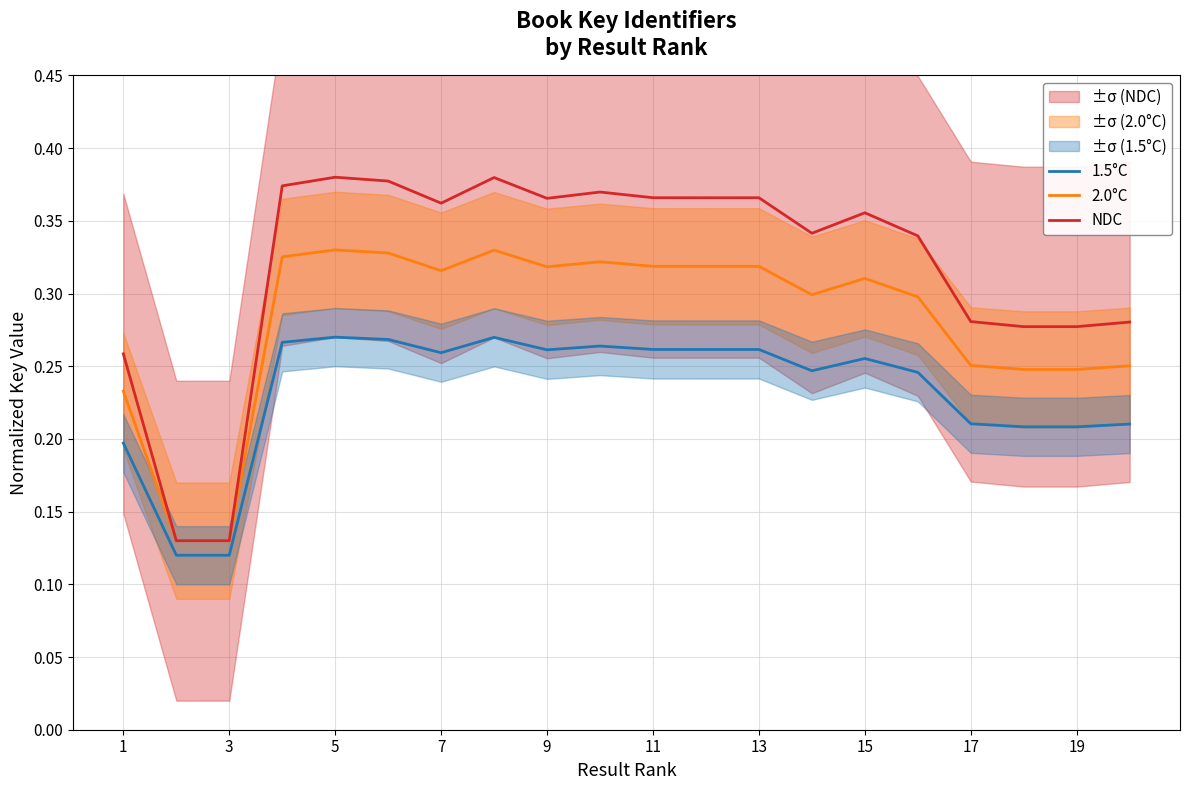

Reading right to left, what are all the values shown in this chart?

1.5°C: 0.2	0.2	0.2	0.2	0.2	0.3	0.2	0.3	0.3	0.3	0.3	0.3	0.3	0.3	0.3	0.3	0.3	0.1	0.1	0.2
2.0°C: 0.3	0.2	0.2	0.3	0.3	0.3	0.3	0.3	0.3	0.3	0.3	0.3	0.3	0.3	0.3	0.3	0.3	0.1	0.1	0.2
NDC: 0.3	0.3	0.3	0.3	0.3	0.4	0.3	0.4	0.4	0.4	0.4	0.4	0.4	0.4	0.4	0.4	0.4	0.1	0.1	0.3